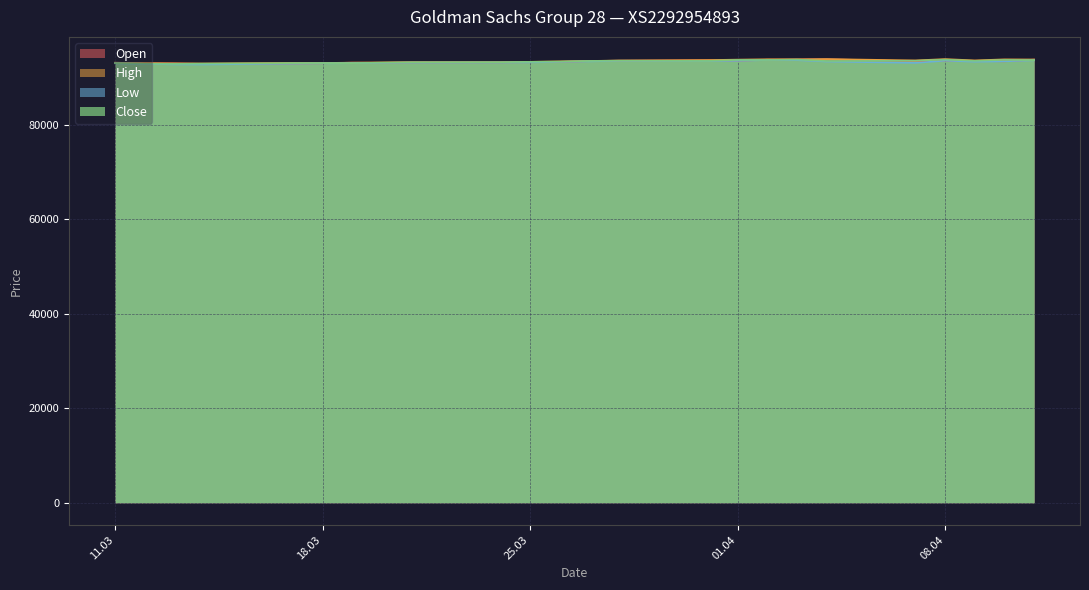

What is the difference between the maximum and minimum values in the Open series?

1000